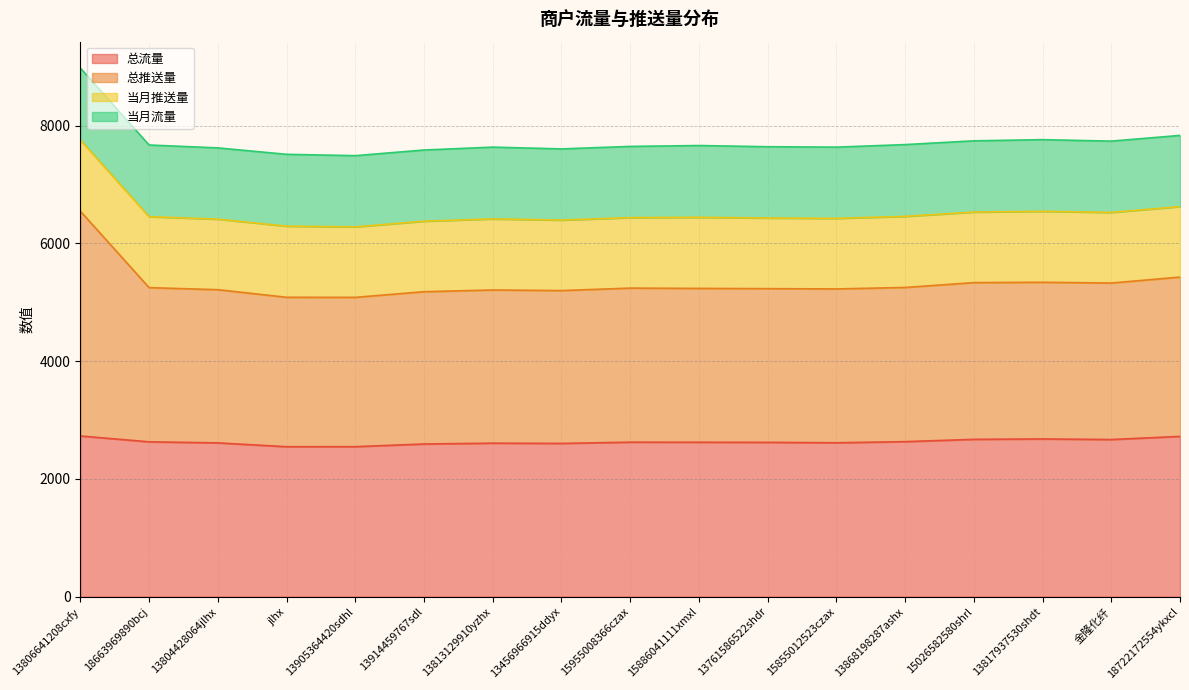

What is the total value across all series at 15886041111xmxl?

7660